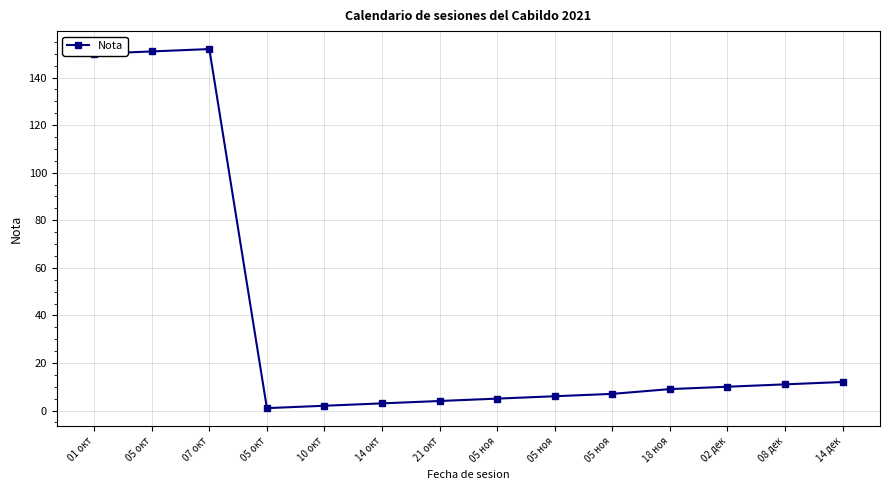

What is the label of the 11th point from the left?

18 ноя